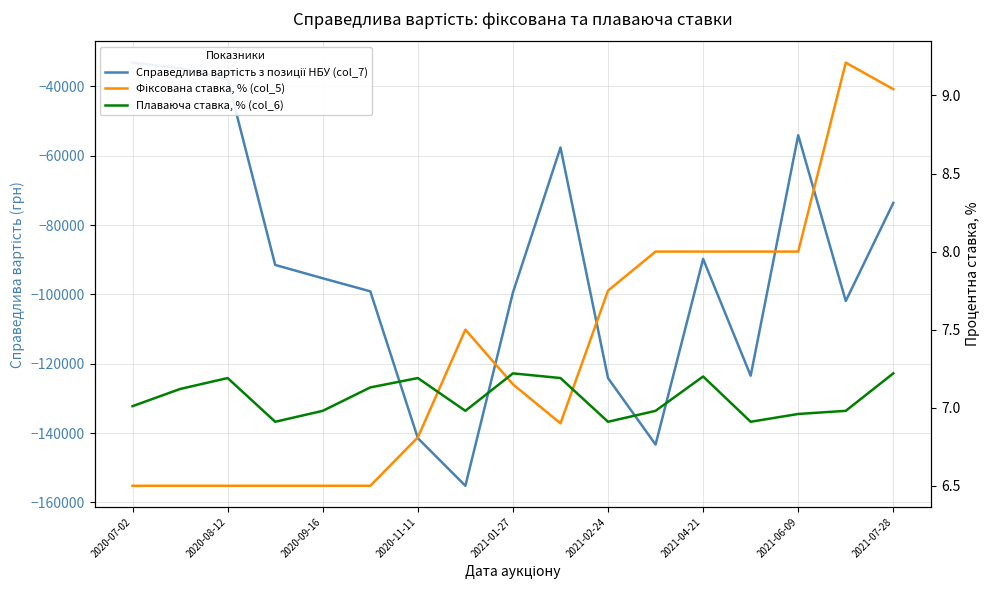

Between 2020-11-11 and 2021-06-09, which series saw the biggest shift?

Справедлива вартість з позиції НБУ (col_7)